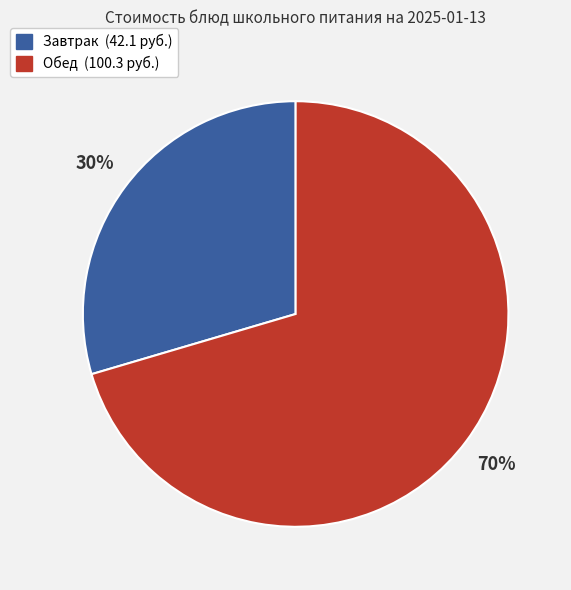

How many slices are in this pie chart?

2